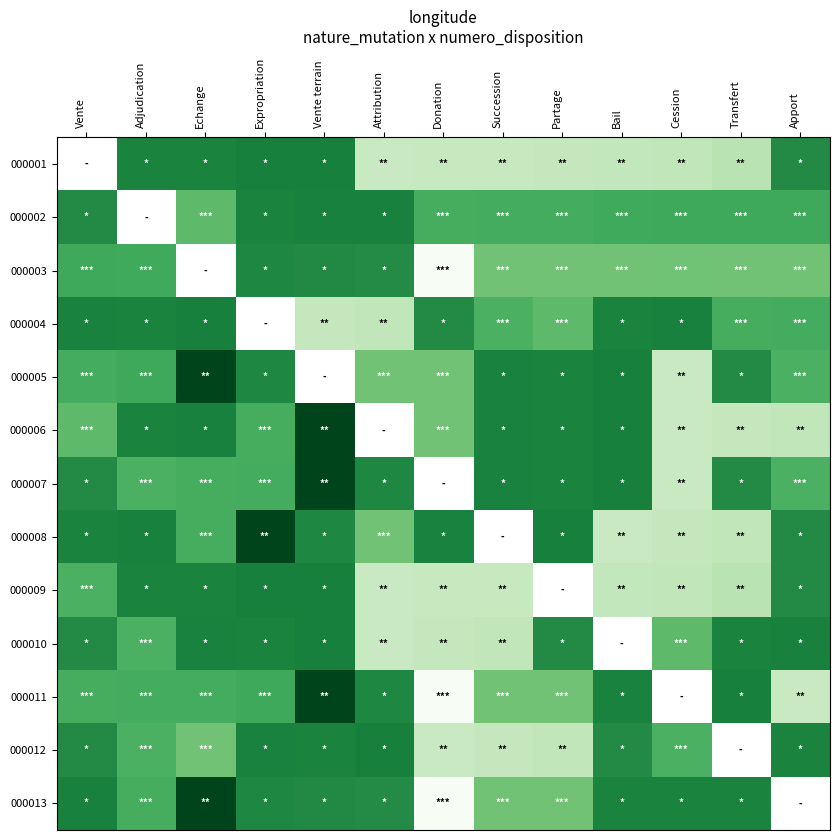

Is the value of 000003 at Partage greater than the value of 000005 at Bail?

No